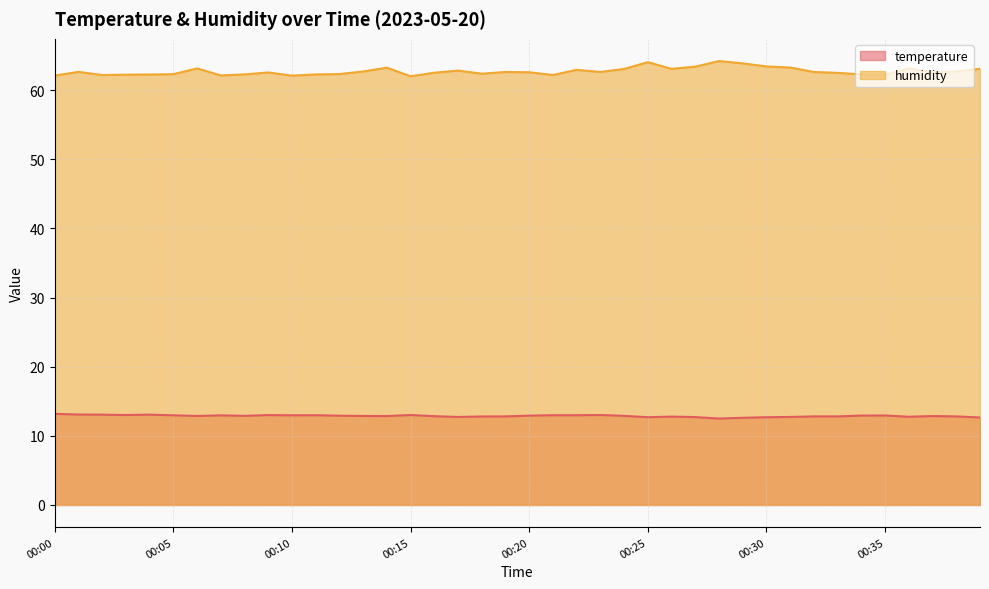

What is the difference between the maximum and minimum values in the humidity series?

2.2